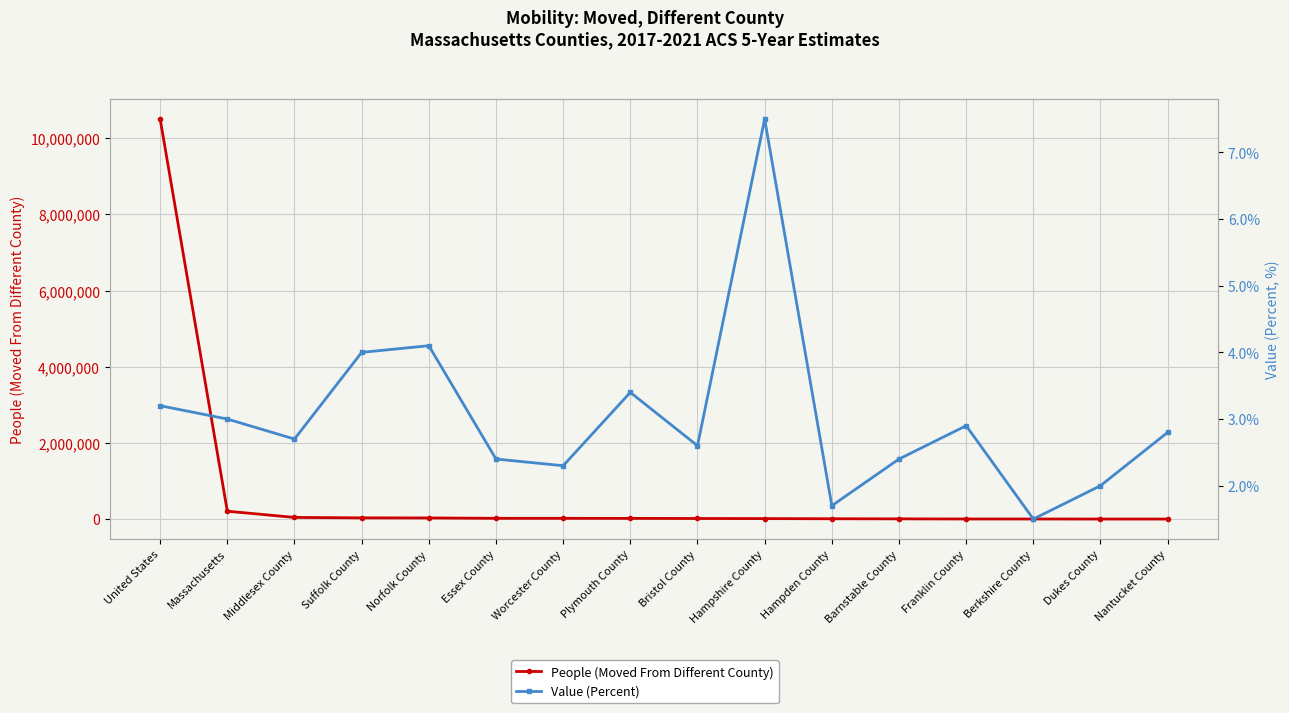

Count the number of categories in the chart.

16